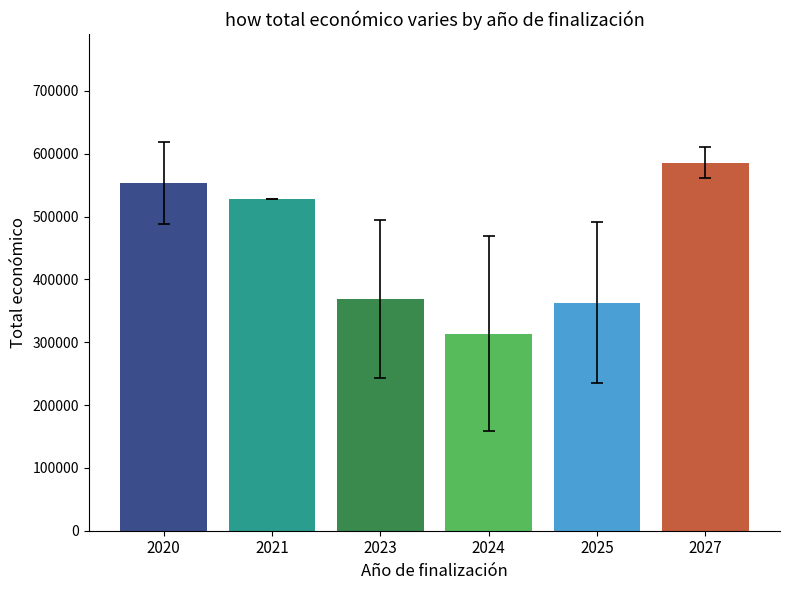

What is the difference between the second highest and minimum values?

240028